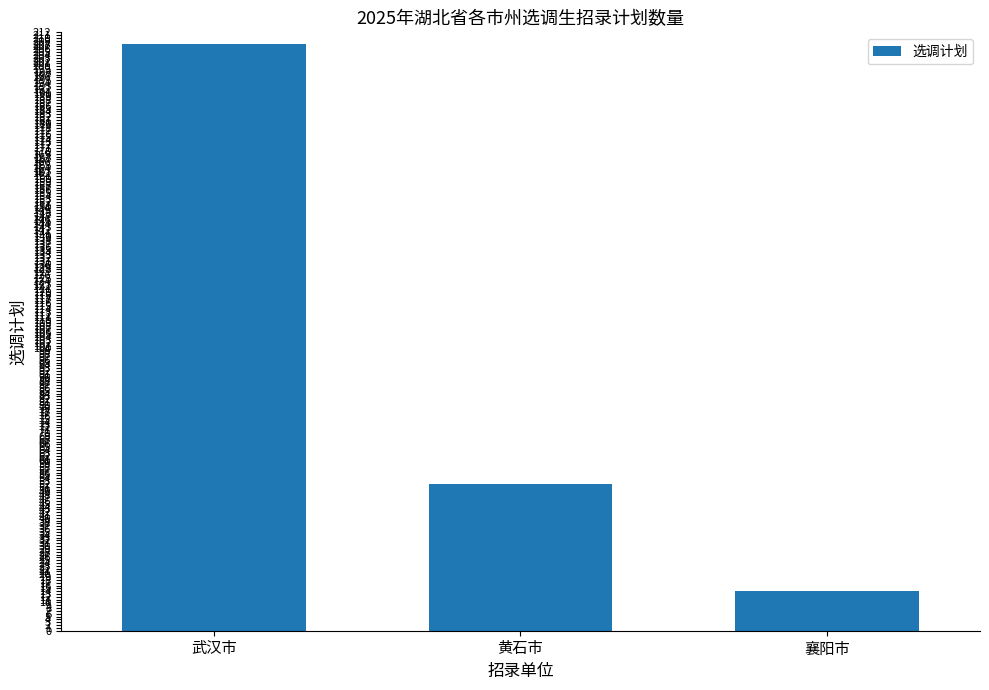

Rank the categories by value from highest to lowest.

武汉市, 黄石市, 襄阳市